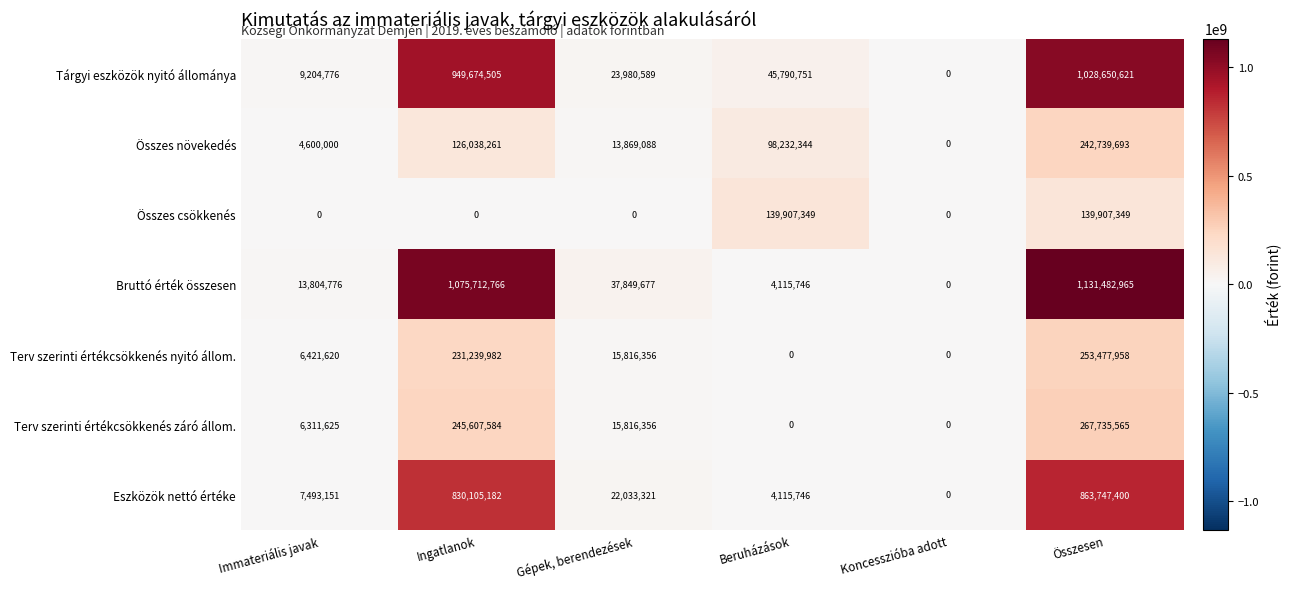

True or false: Összes növekedés has a value of 0 at Koncesszióba adott.

True